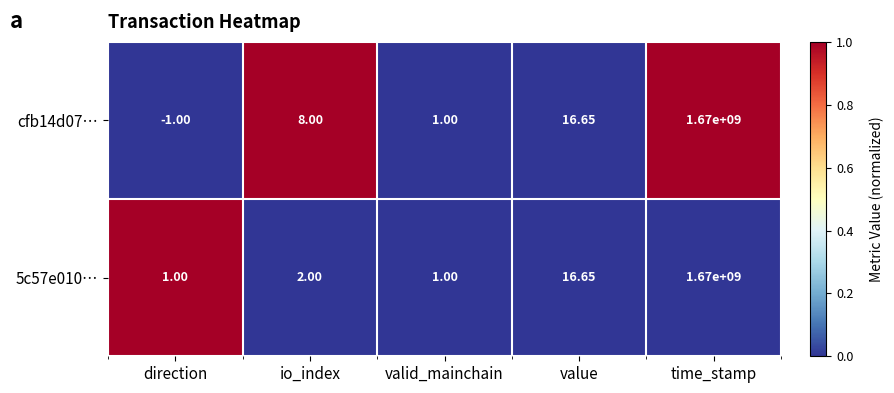

Rank the categories by cfb14d07… value from highest to lowest.

time_stamp, value, io_index, valid_mainchain, direction